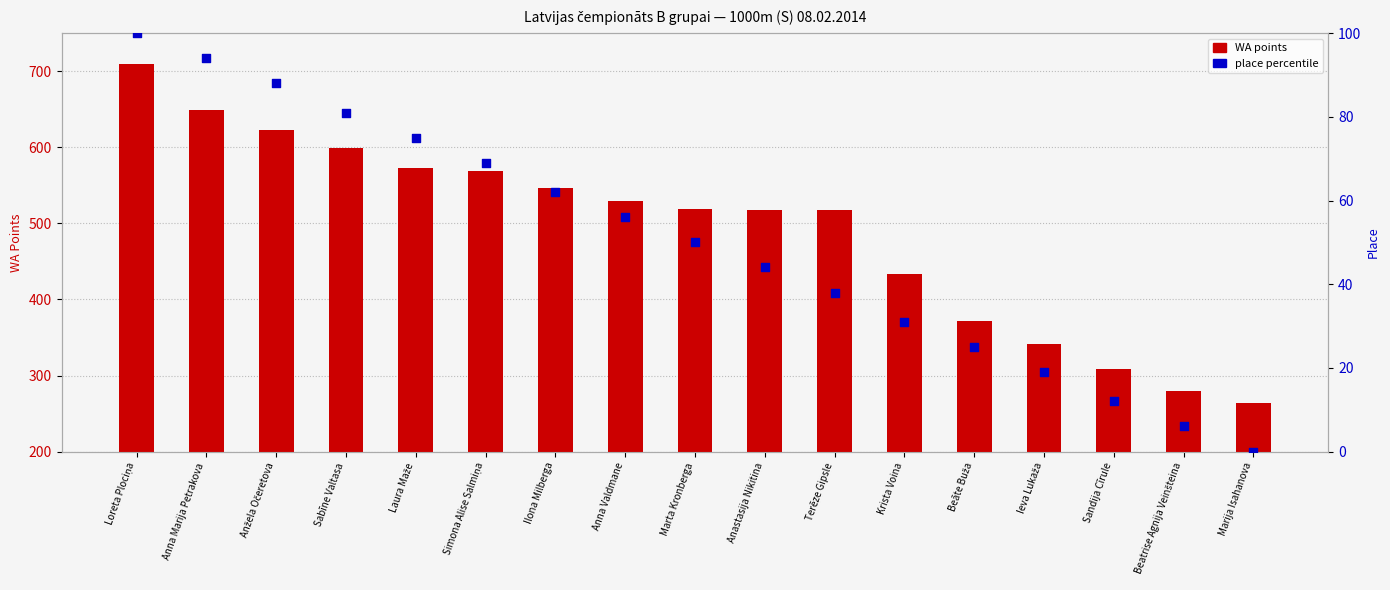

What is the total value across all series at Ieva Lukaža?

360